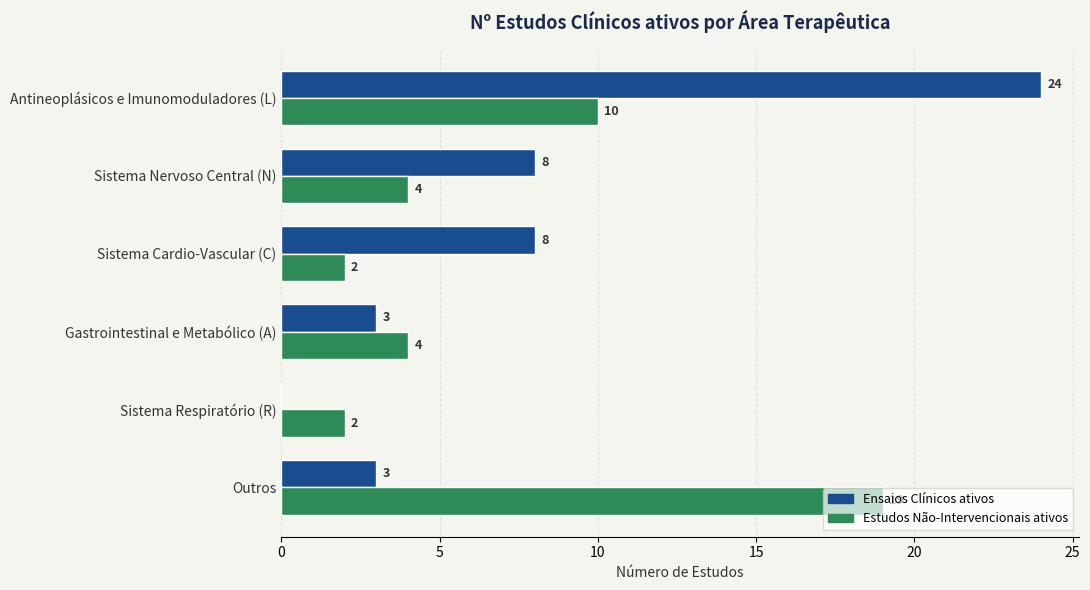

Between Sistema Cardio-Vascular (C) and Gastrointestinal e Metabólico (A), which series saw the biggest shift?

Ensaios Clínicos ativos